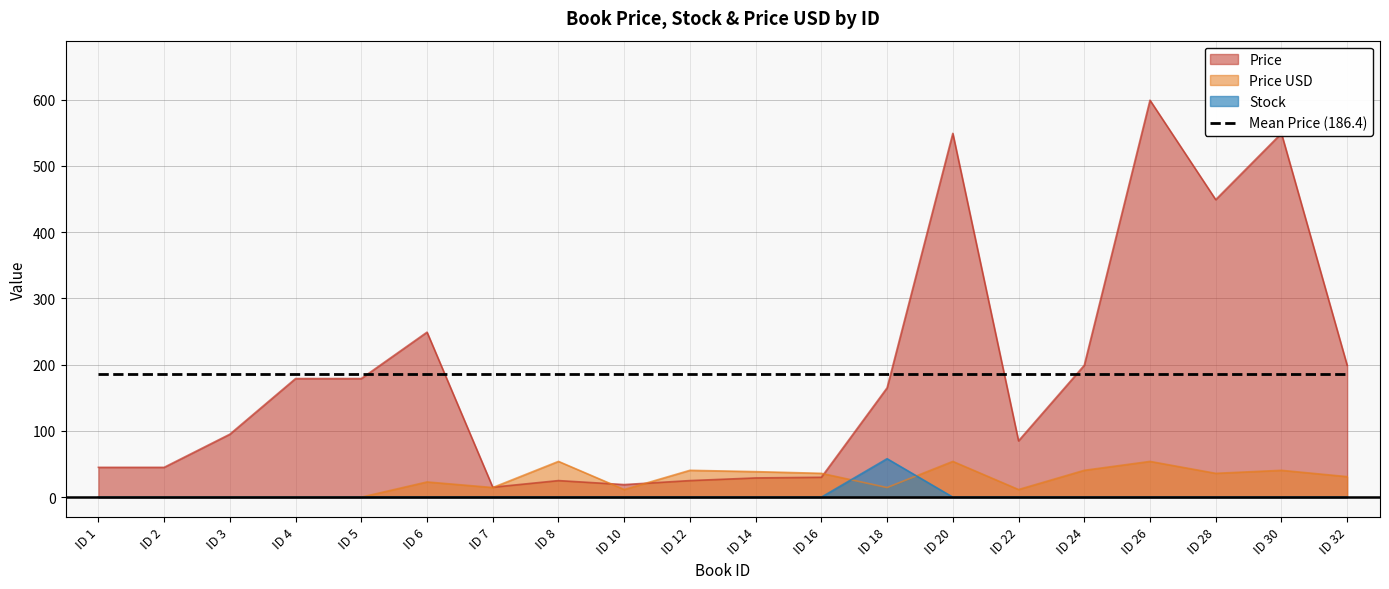

What is the highest value of the Price USD series?

54.0